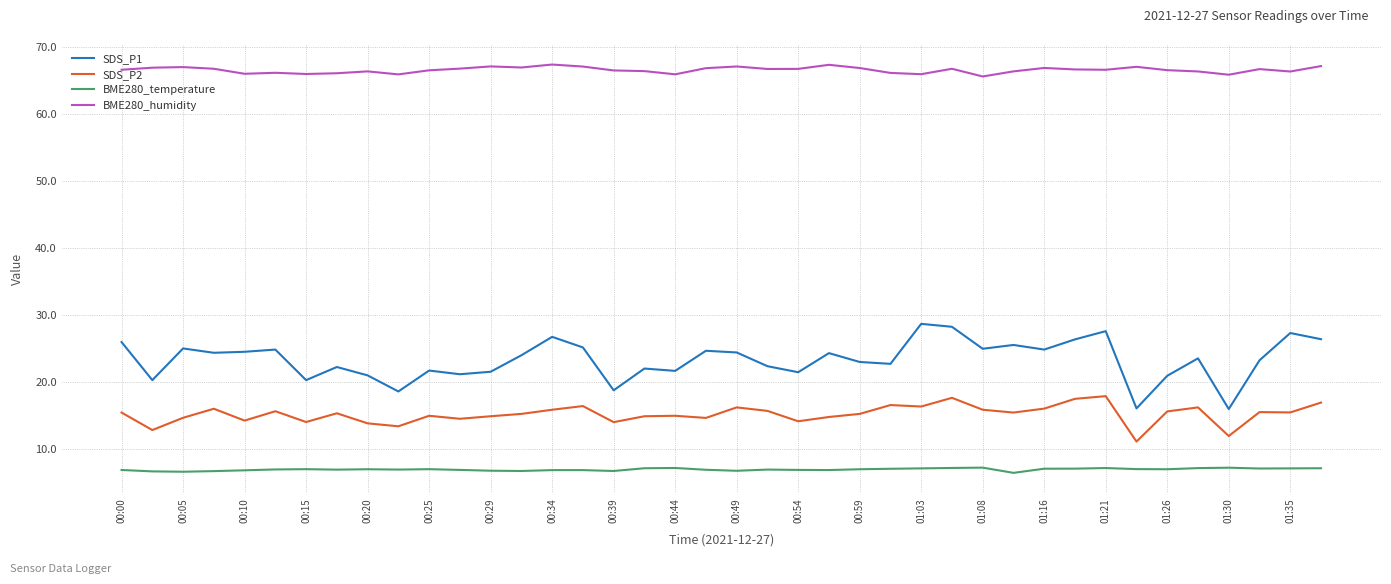

What is the greatest value displayed?

67.4